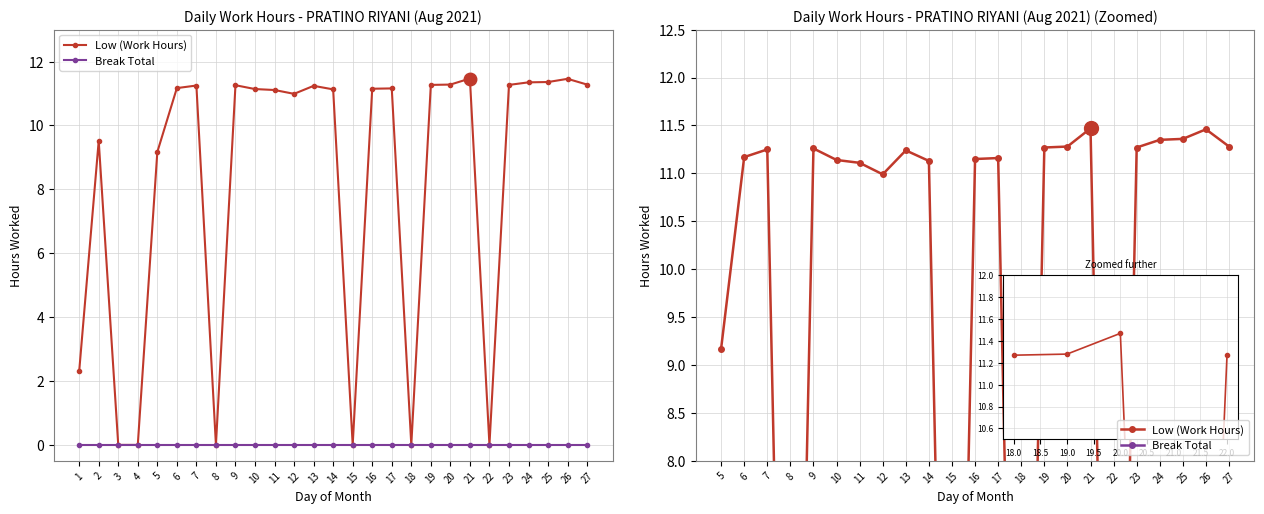

Which series changed the most between 2 and 20?

Low (Work Hours)